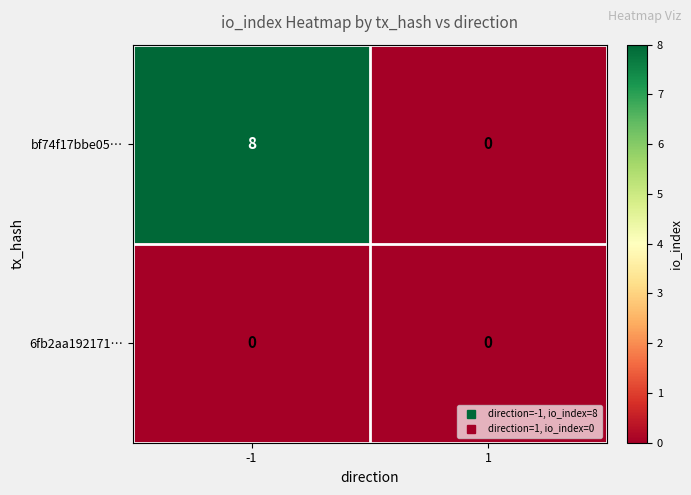

Is it true that 6fb2aa192171… equals 0 at -1?

True